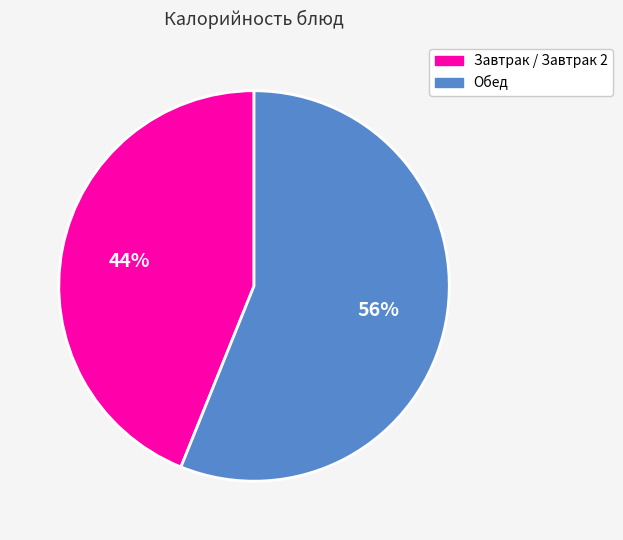

Which slice is the largest?

Обед